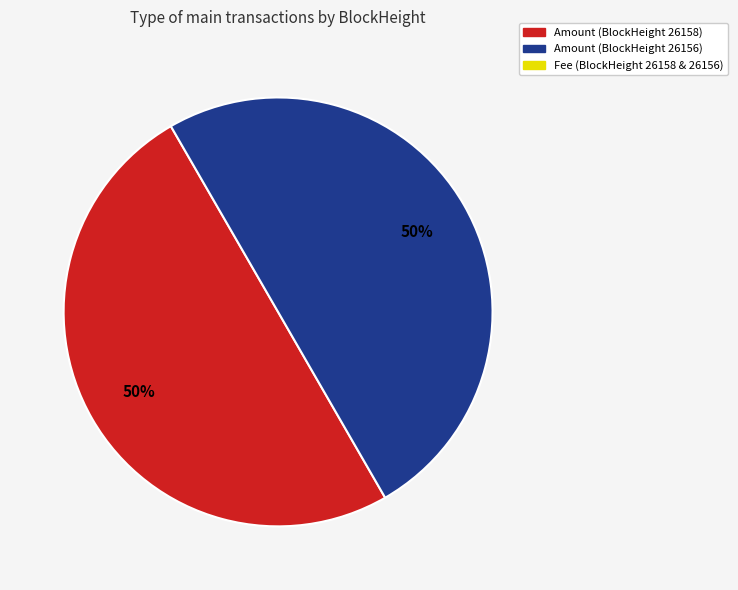

To the nearest percent, what is the average slice percentage?

33%